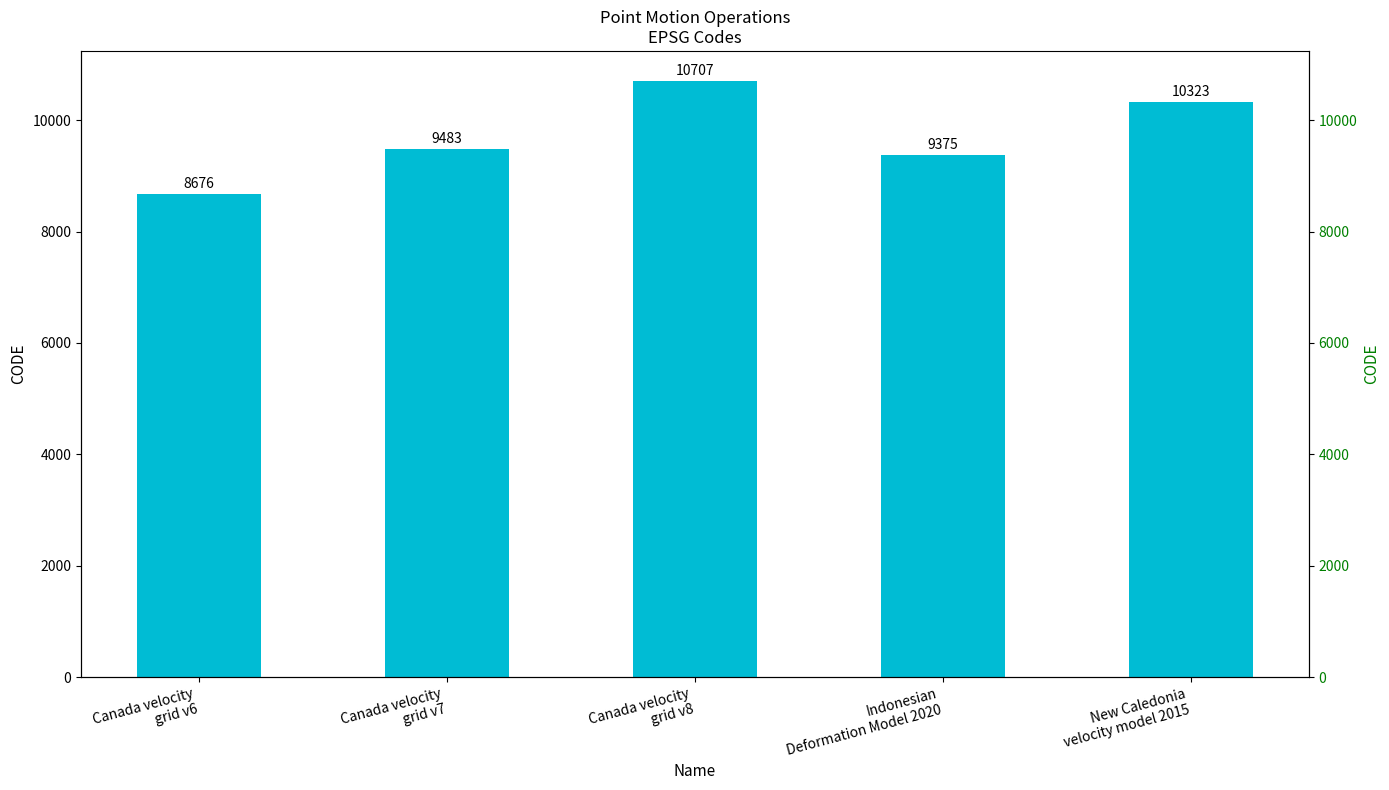

What is the maximum value shown in the chart?

10707